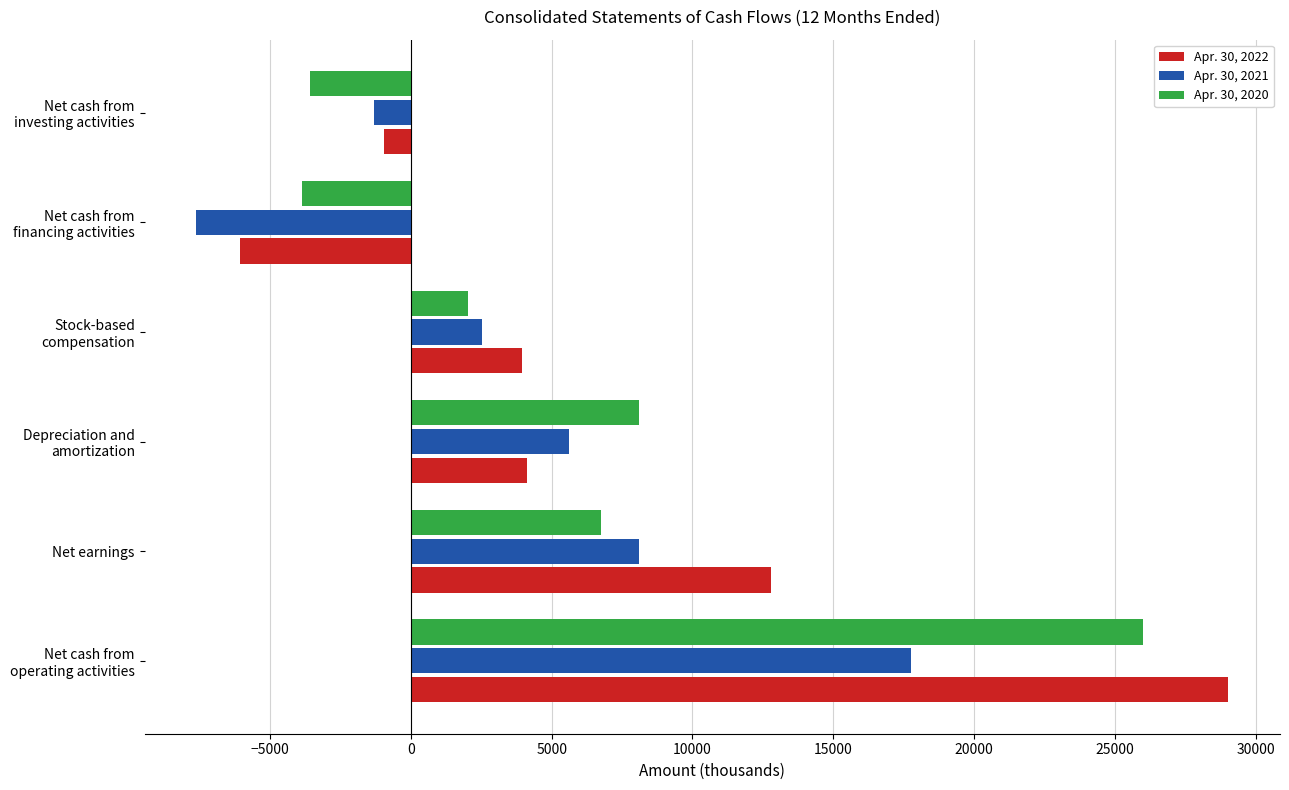

List the series in order of their overall mean, highest first.

Apr. 30, 2022, Apr. 30, 2020, Apr. 30, 2021